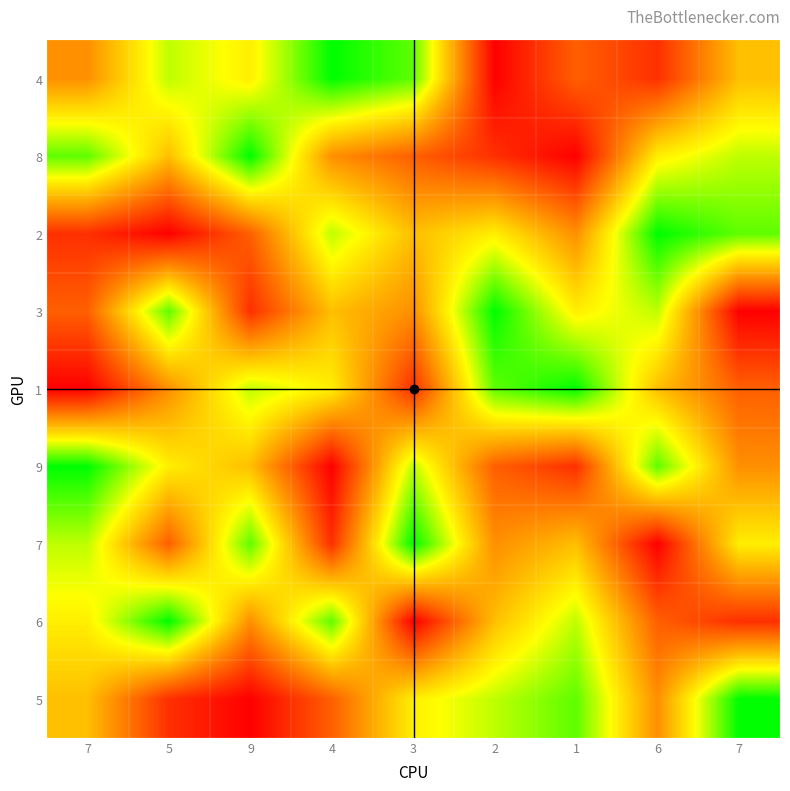

What is the smallest value displayed?

1